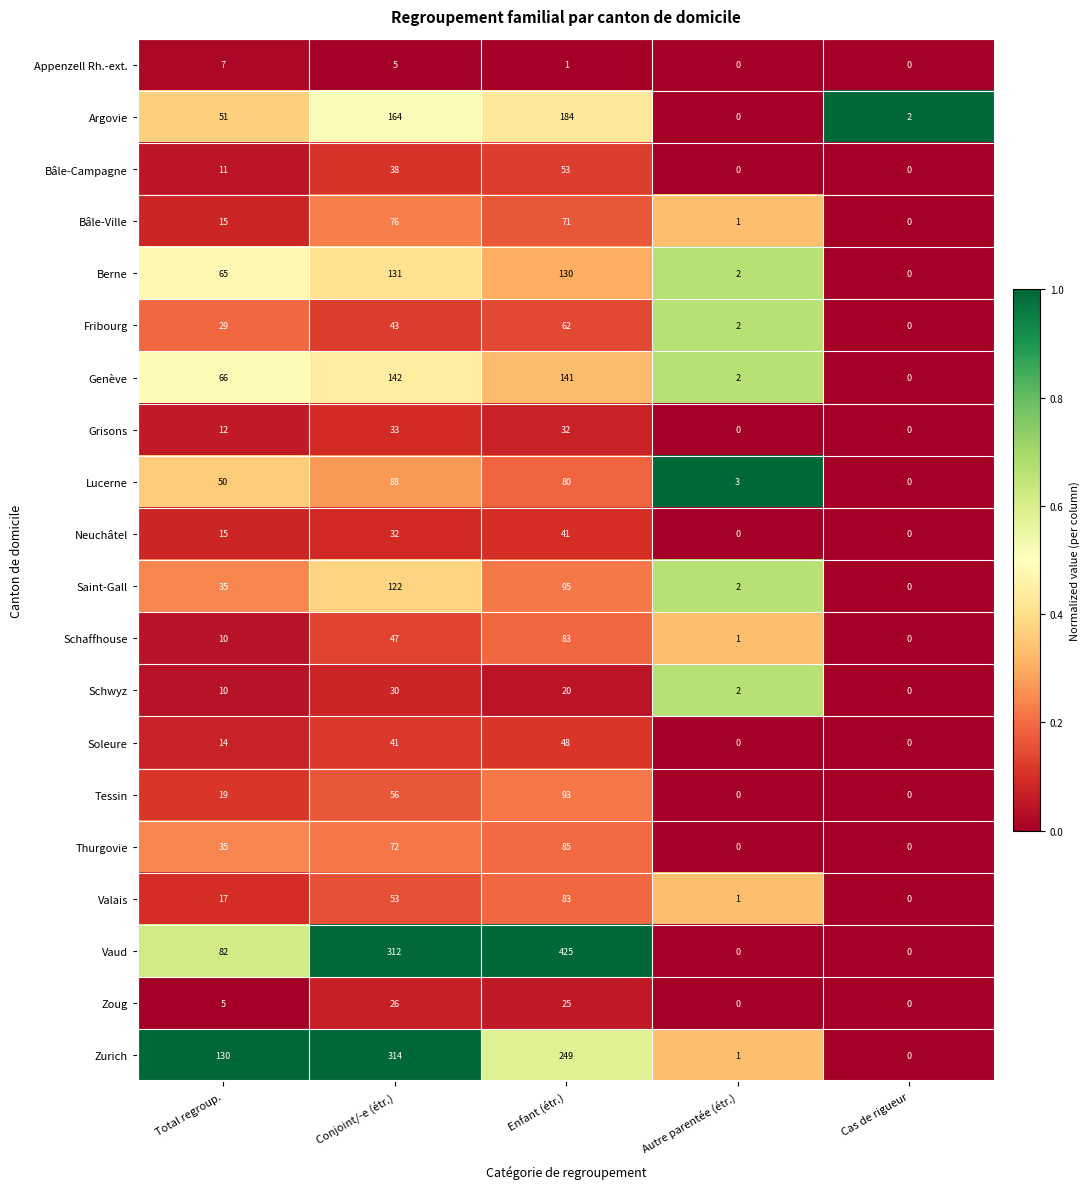

Which category has the highest value in the Fribourg series?

Enfant (étr.)